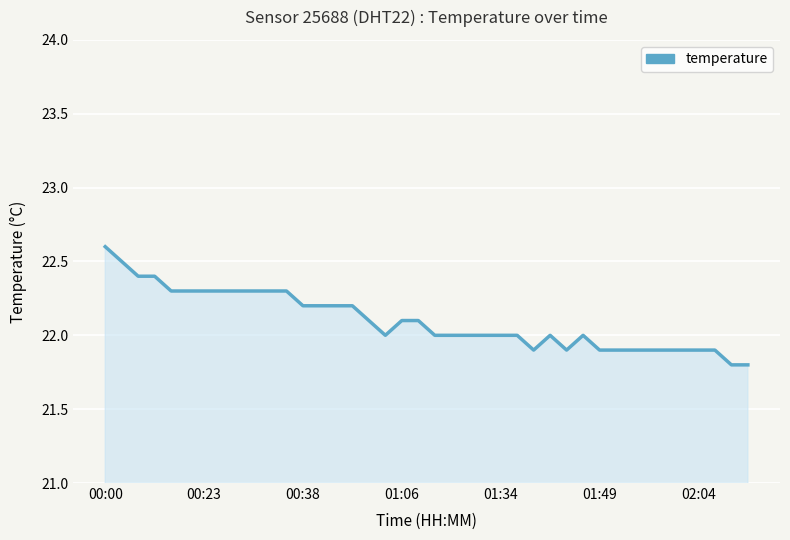

What is the smallest value displayed?

21.8